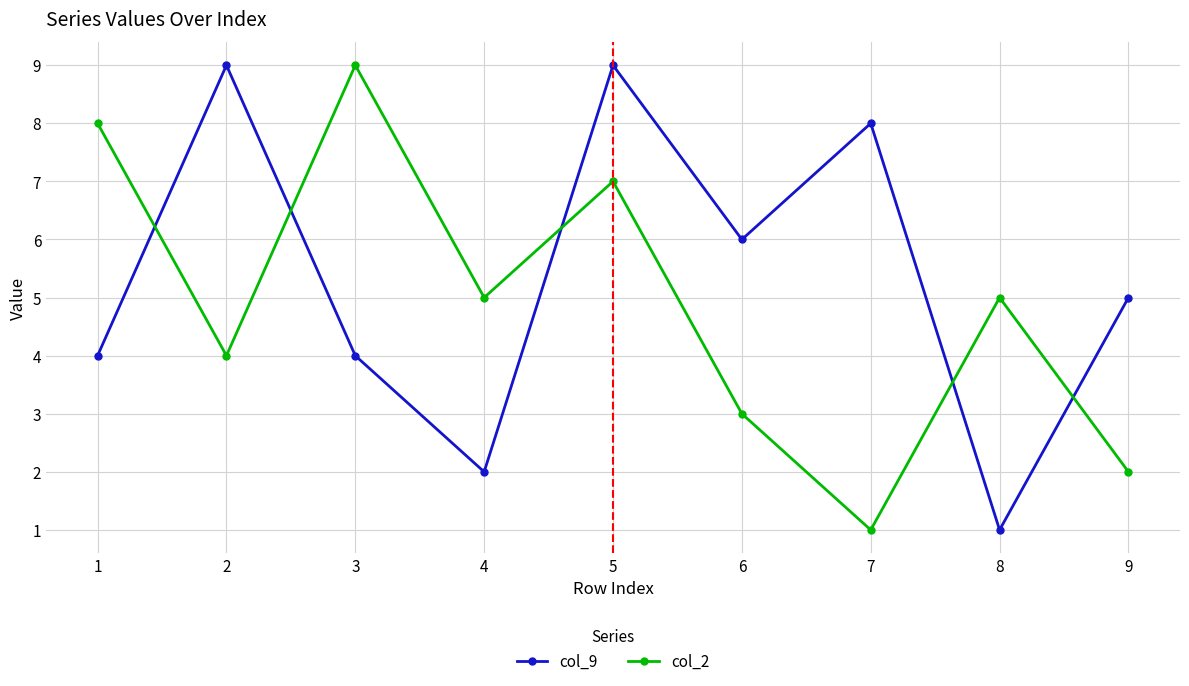

How many interior local peaks does the col_9 series have?

3